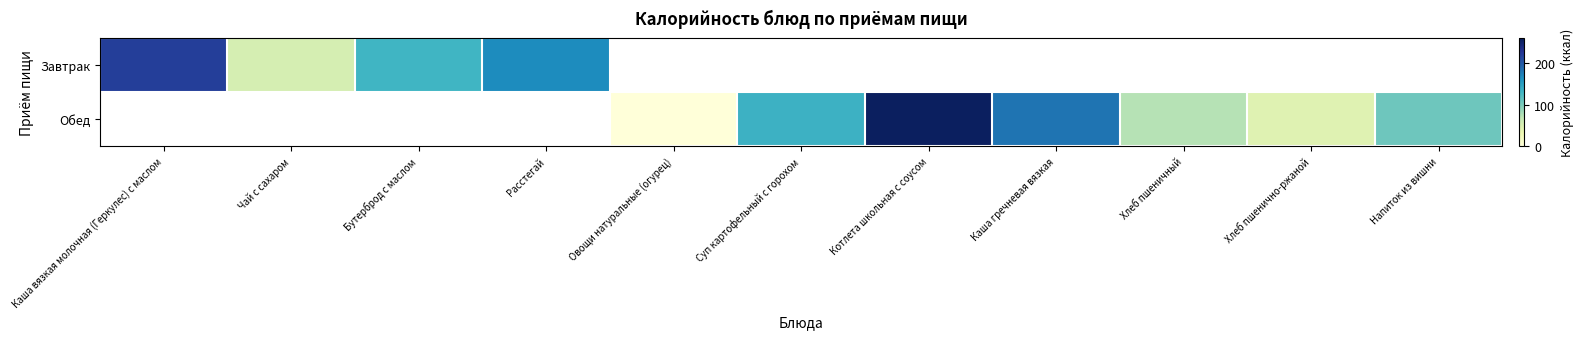

Is the value of Завтрак at Суп картофельный с горохом greater than the value of Обед at Чай с сахаром?

No